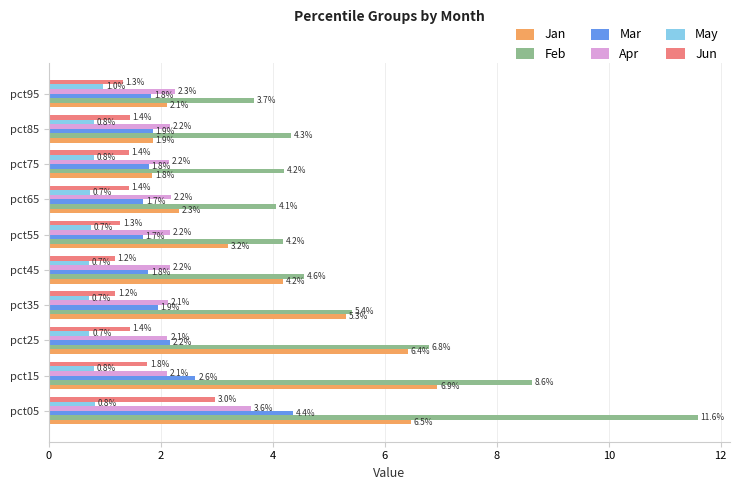

What is the difference between the maximum and minimum values in the Jun series?

1.8